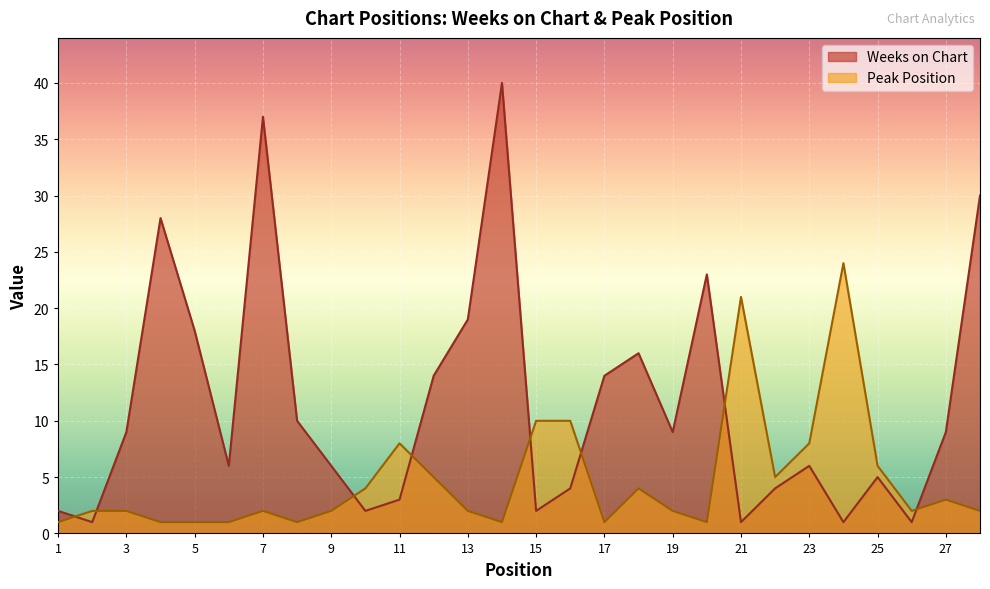

Reading right to left, what are all the values shown in this chart?

Weeks on Chart: 30	9	1	5	1	6	4	1	23	9	16	14	4	2	40	19	14	3	2	6	10	37	6	18	28	9	1	2
Peak Position: 2	3	2	6	24	8	5	21	1	2	4	1	10	10	1	2	5	8	4	2	1	2	1	1	1	2	2	1